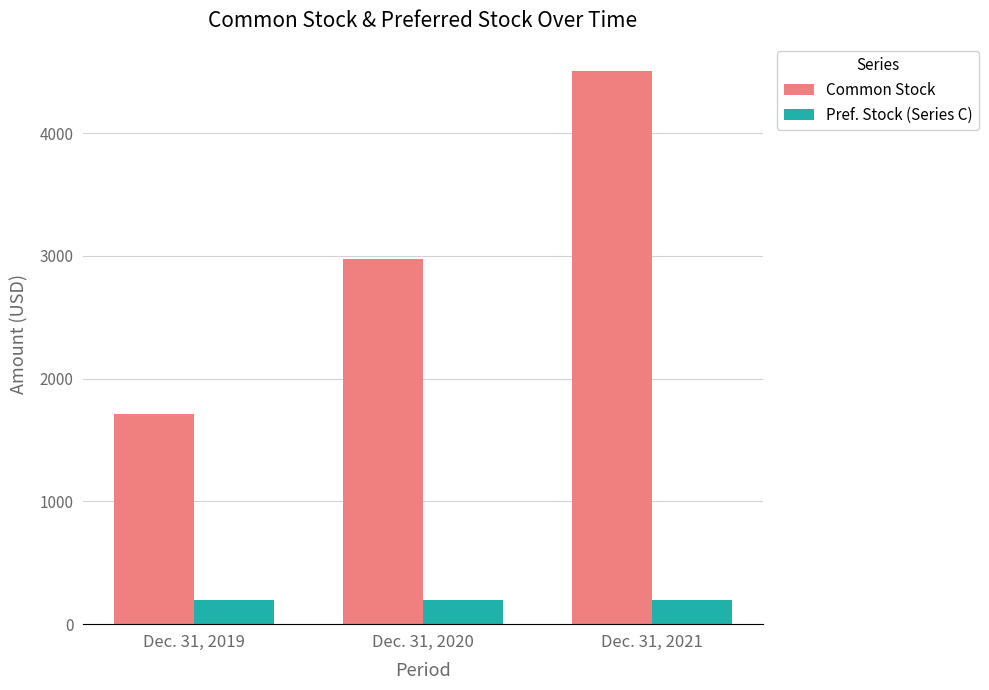

Which series has the widest spread of values?

Common Stock